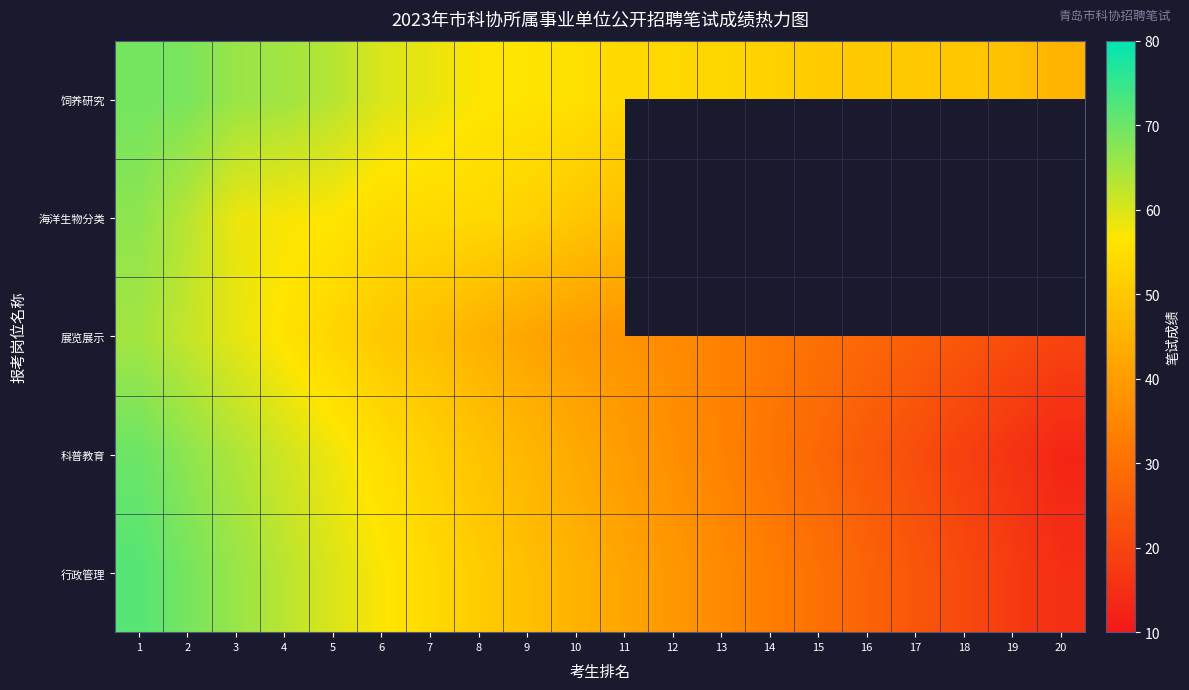

The 展览展示 series shows 105.9 at 3. True or false?

False